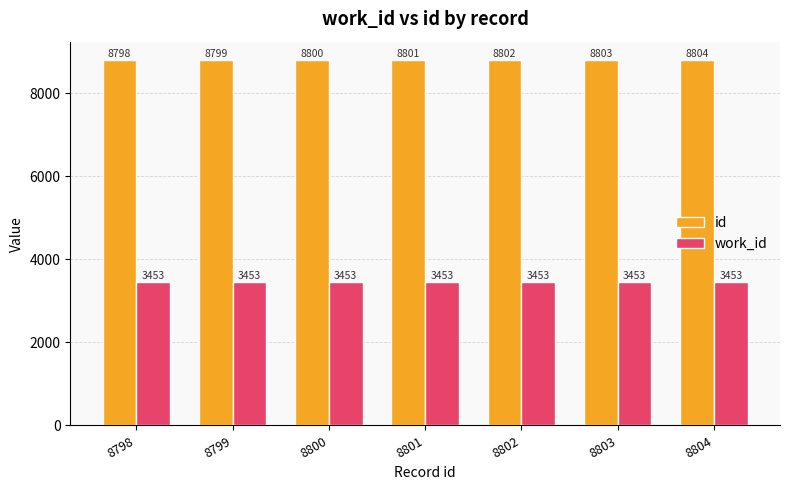

Count the number of categories in the chart.

7